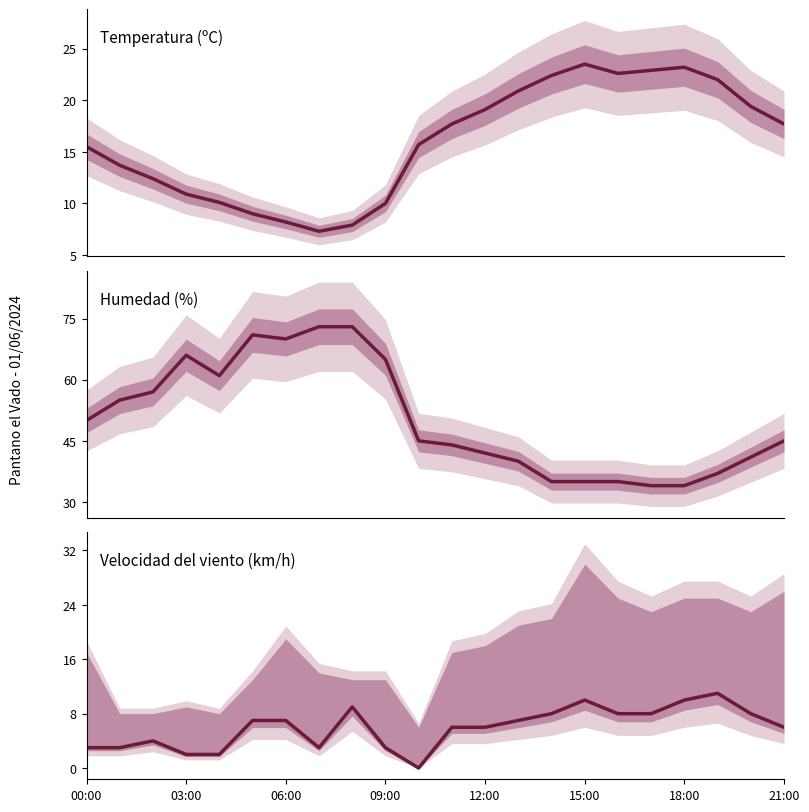

Rank the series by their average value, from highest to lowest.

Humedad (%), Temperatura (ºC), Velocidad del viento (km/h)